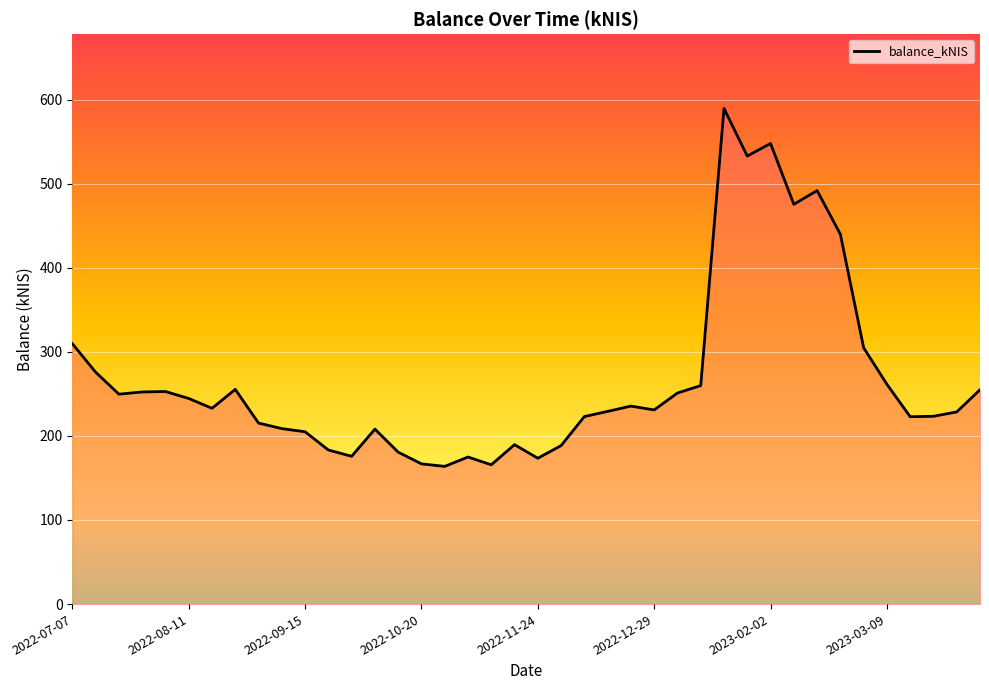

What is the difference between the maximum and minimum values?

425.6